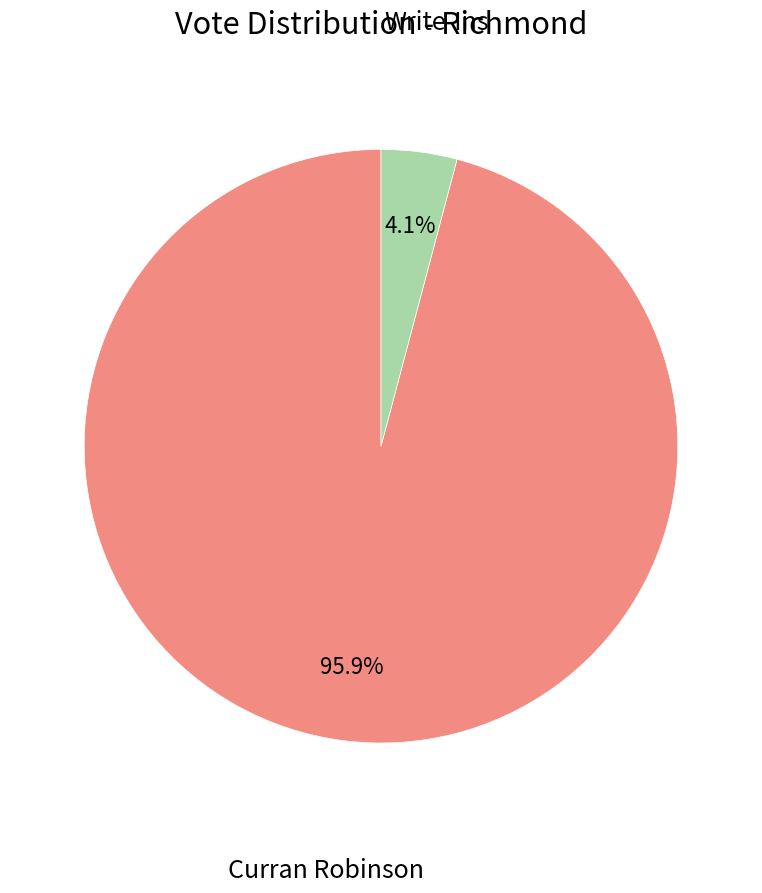

To the nearest percent, what is the difference between the largest and smallest slice percentages?

92%